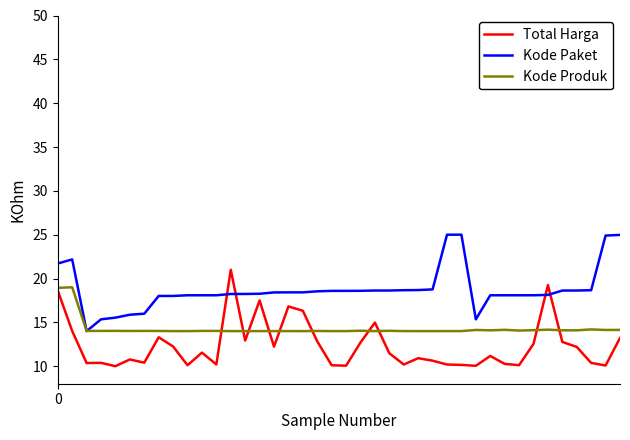

Rank the series by their maximum value, from lowest to highest.

Kode Produk, Total Harga, Kode Paket